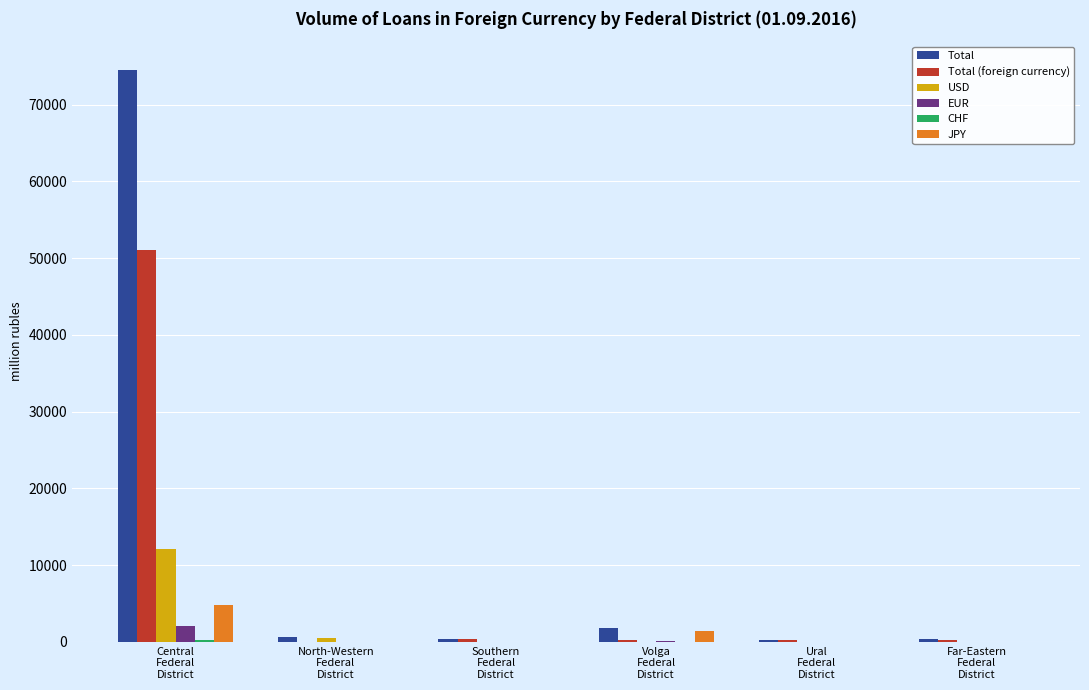

True or false: Total (foreign currency) has a value of 333 at Southern
Federal
District.

True